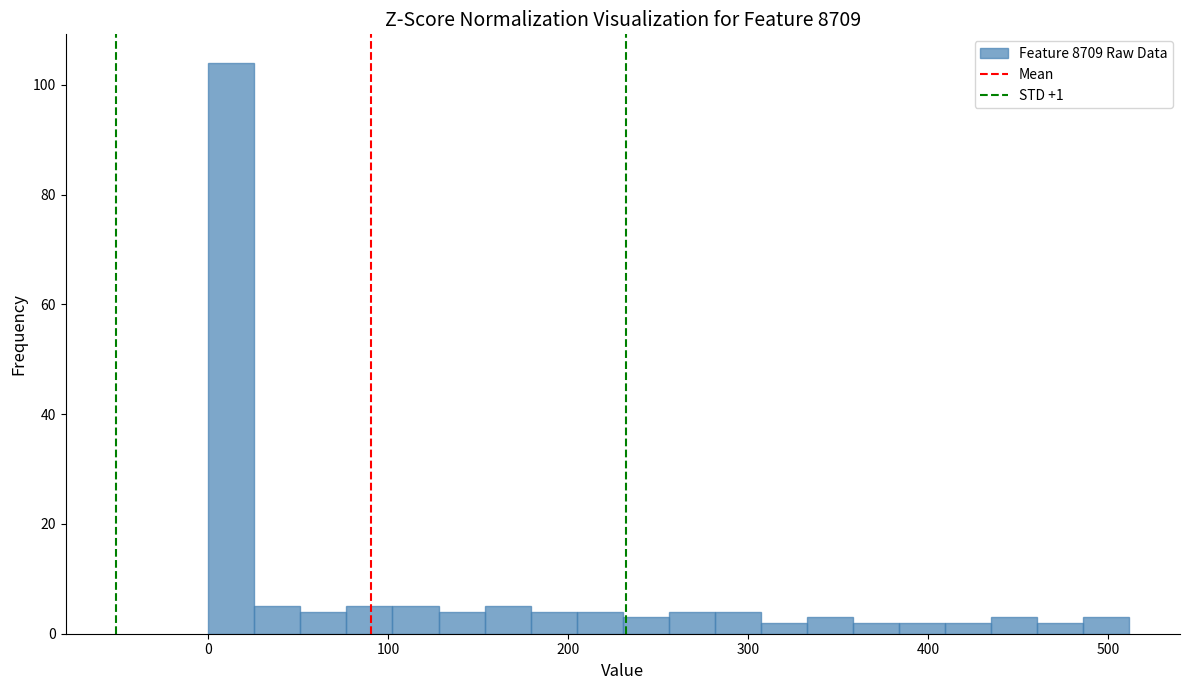

Read against the x-axis, roughly where is the centre of the tallest bar?

10